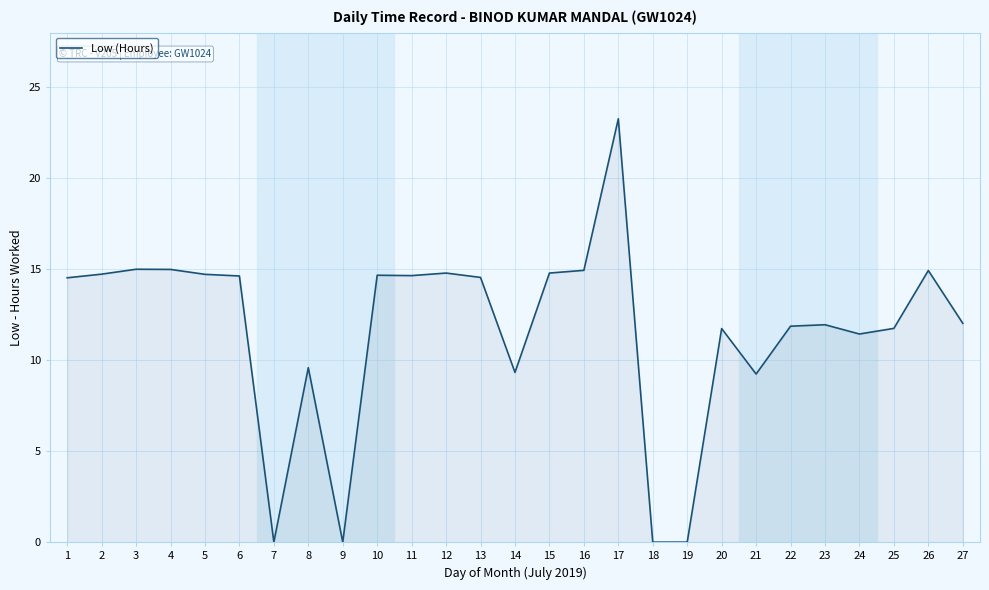

At which label does the data first exceed 14?

1